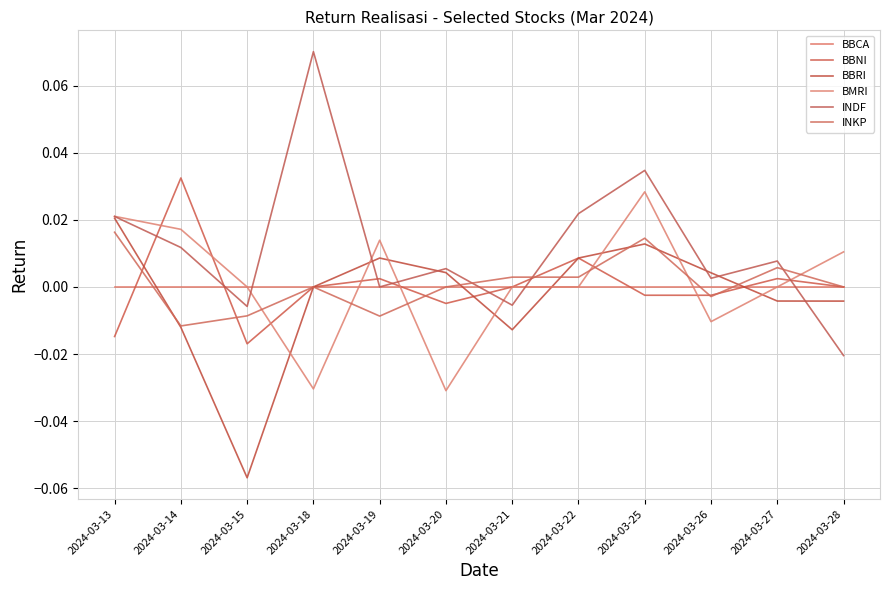

Does the chart have visible grid lines?

Yes